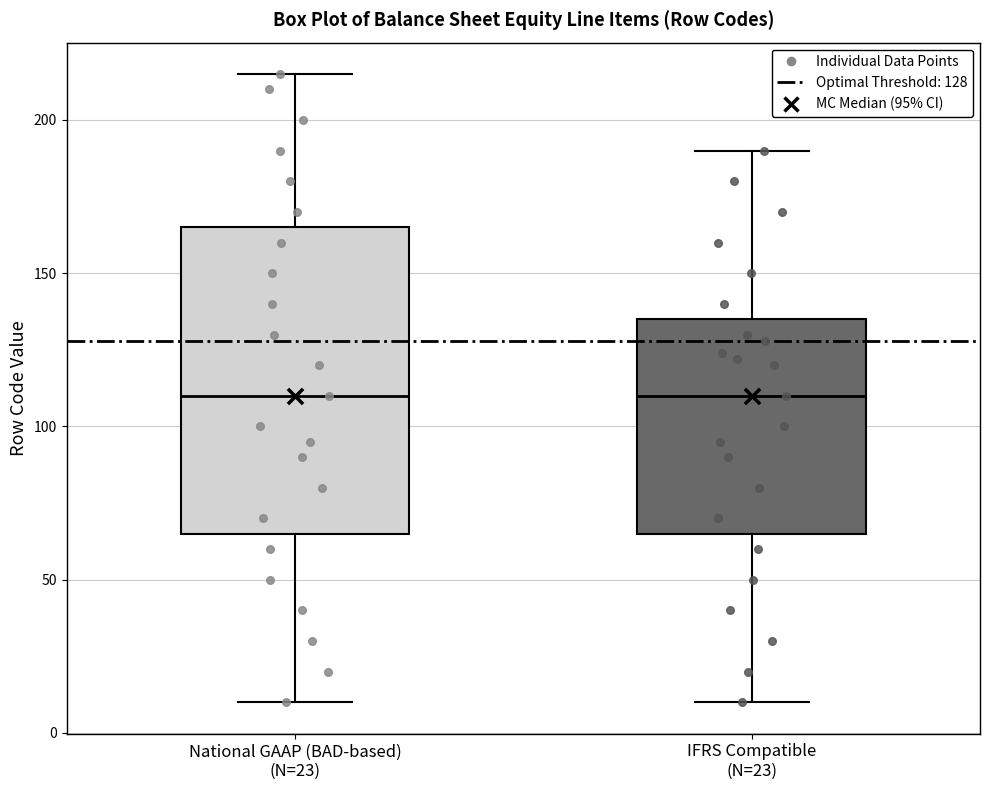

Comparing the boxes themselves (not the whiskers), which one is the tallest?

National GAAP (BAD-based) (N=23)